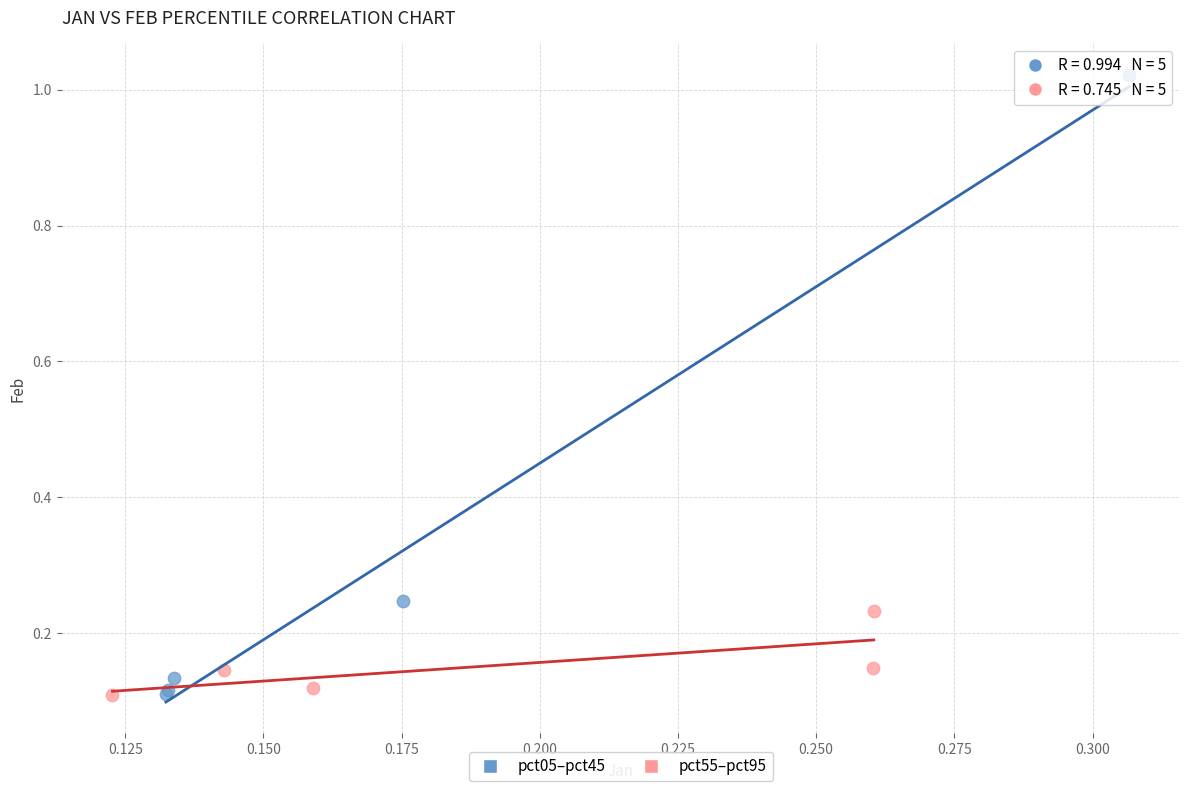

Which series contains the highest Y value?

pct05–pct45